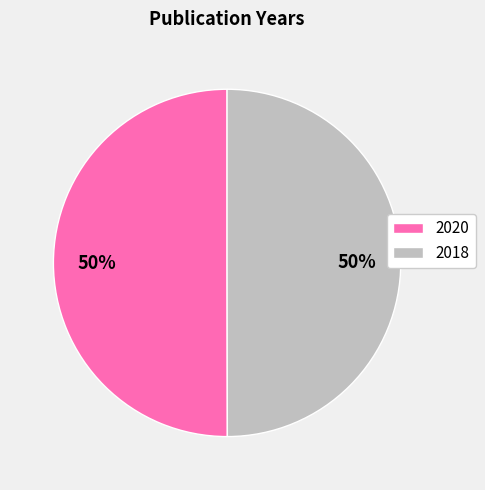

What is the ratio of the value at 2020 to the value at 2018?

1.0